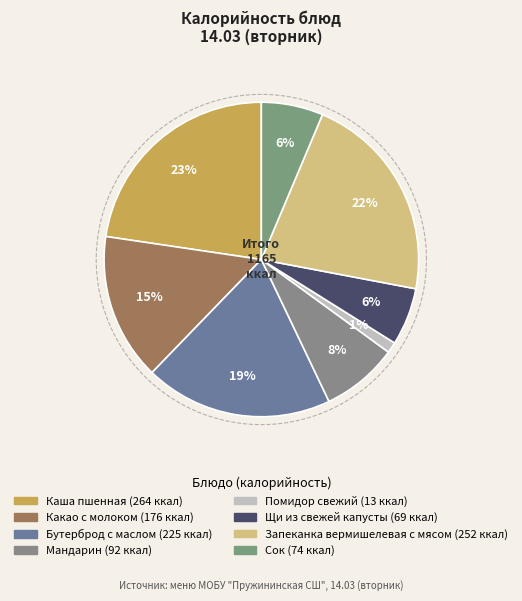

What percentage is NOT represented by Щи из свежей капусты?

94.1%